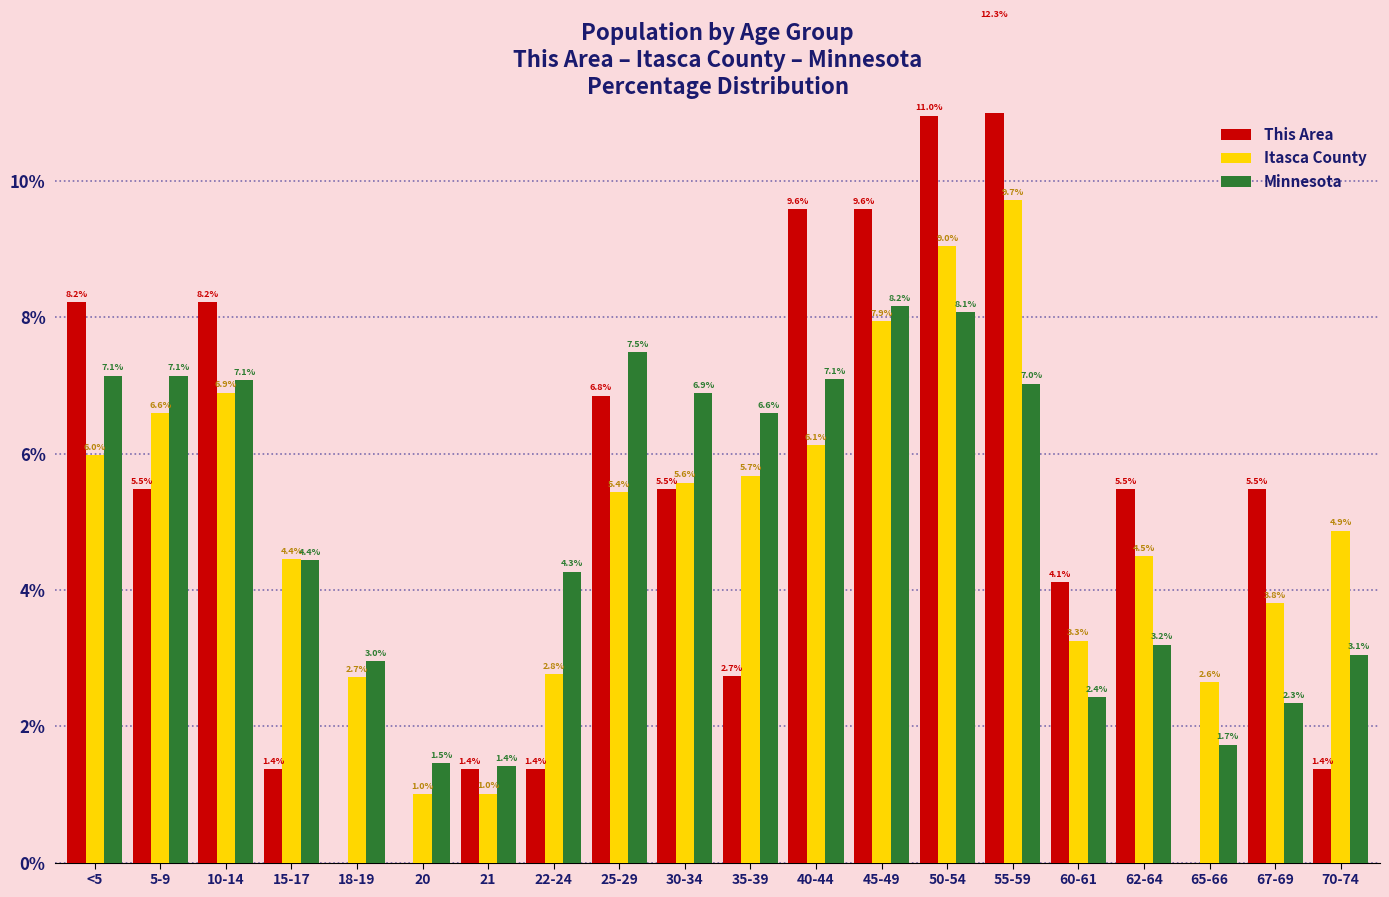

Rank the series by their maximum value, from lowest to highest.

Minnesota, Itasca County, This Area